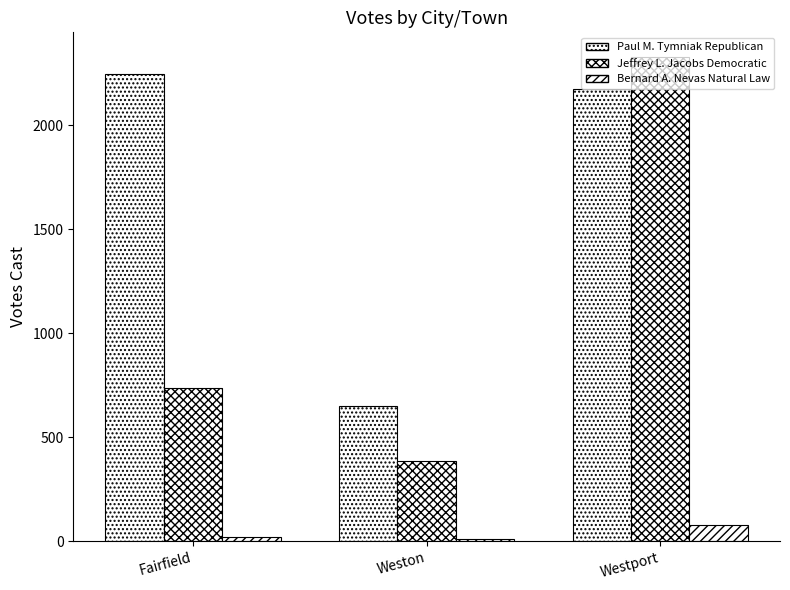

Does the chart contain any negative values?

No